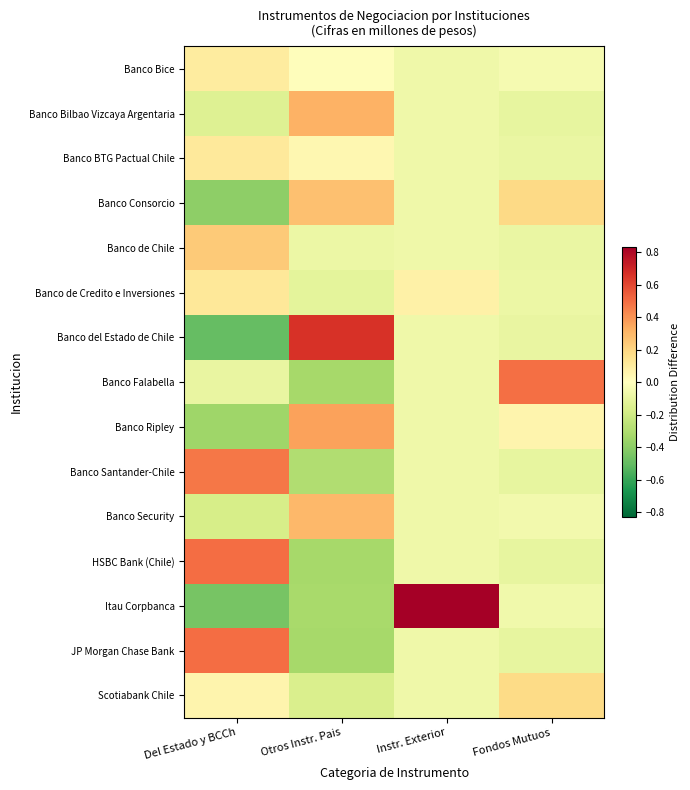

Count the number of data series in this chart.

15